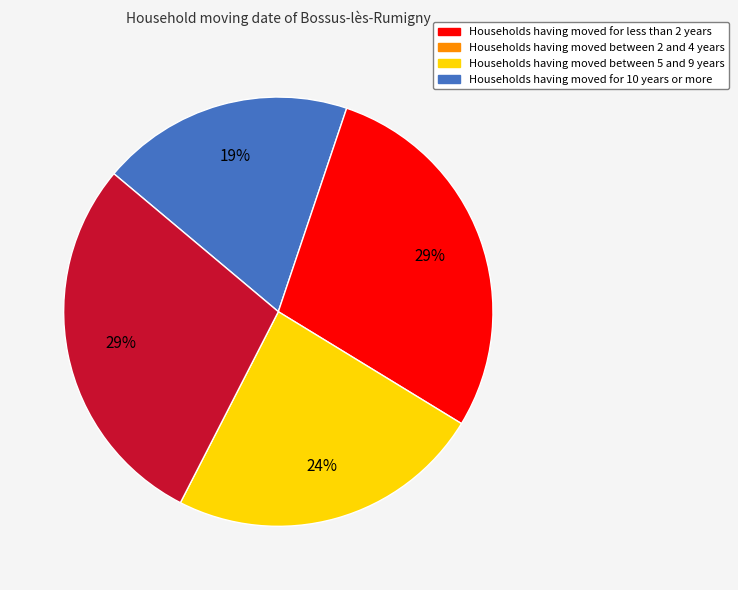

To the nearest percent, what is the average slice percentage?

25%